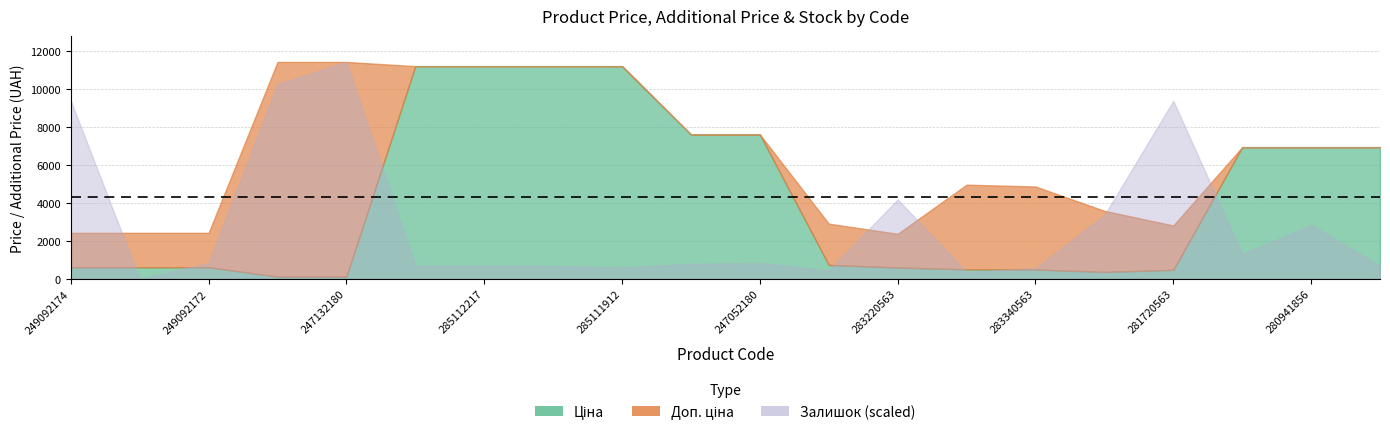

Which series has the widest spread of values?

Ціна